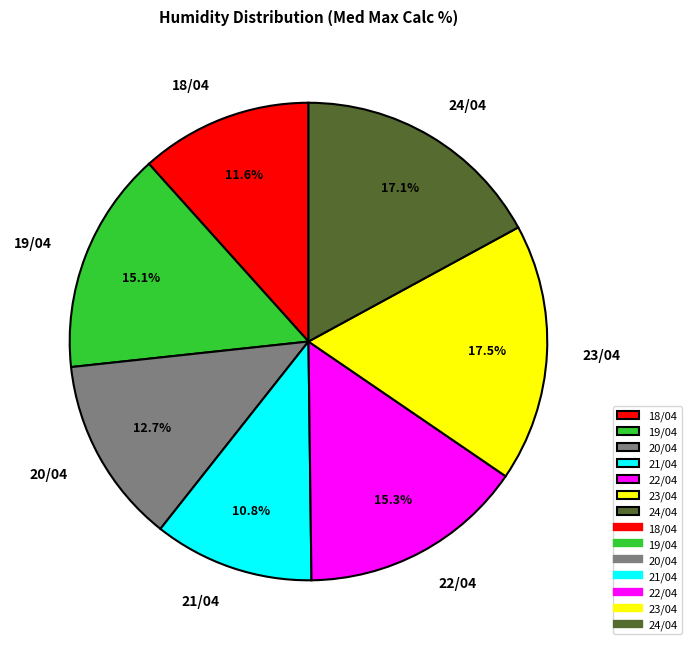

Does any single category account for the majority?

No